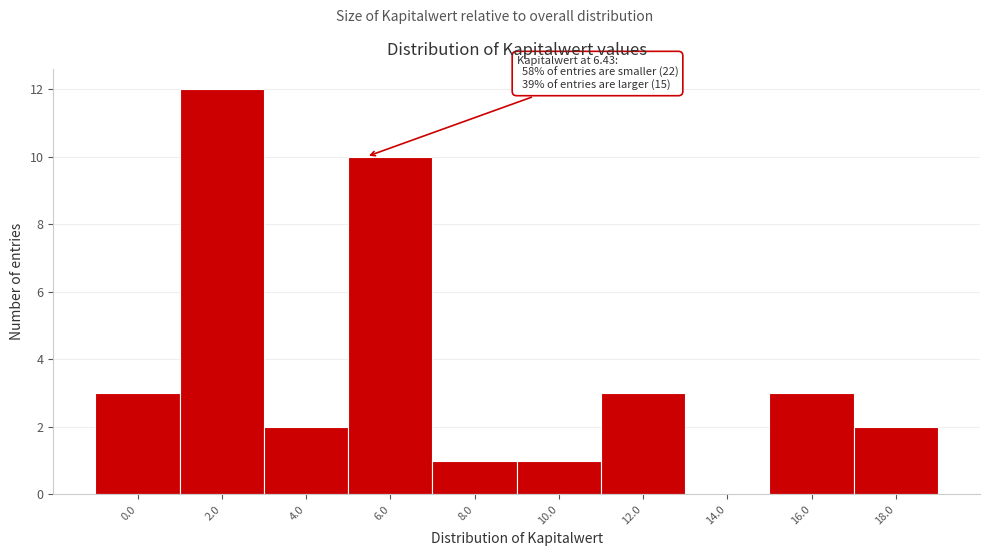

Reading left to right, transcribe all the data shown in this chart.

0.0=3	2.0=12	4.0=2	6.0=10	8.0=1	10.0=1	12.0=3	14.0=0	16.0=3	18.0=2